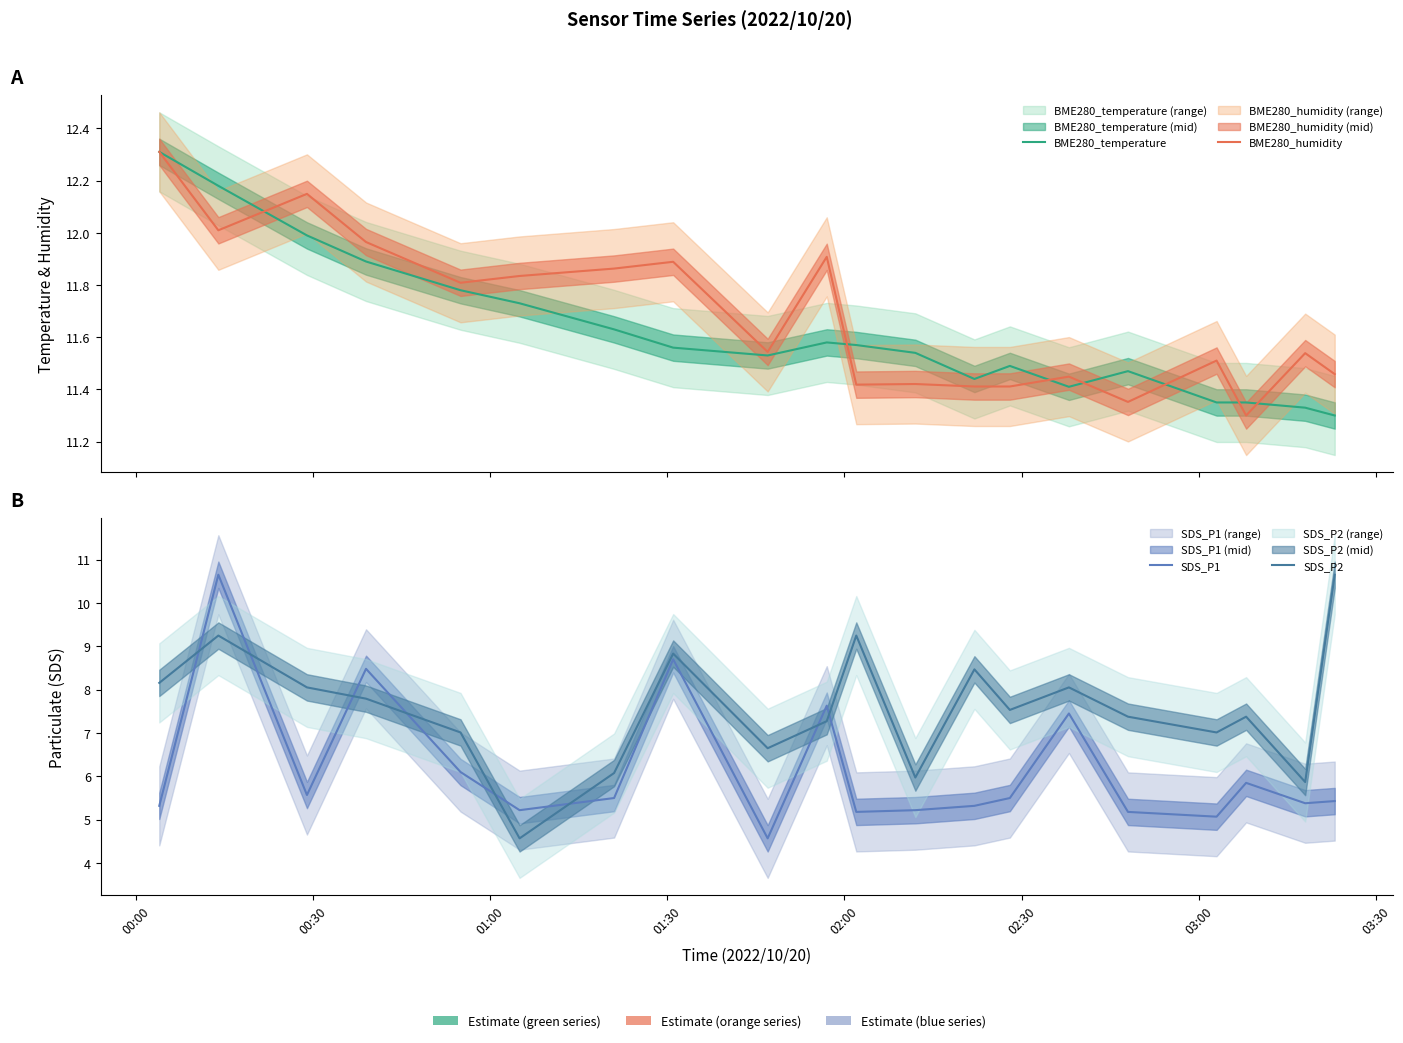

True or false: SDS_P2 has more than 1 interior local peaks.

True